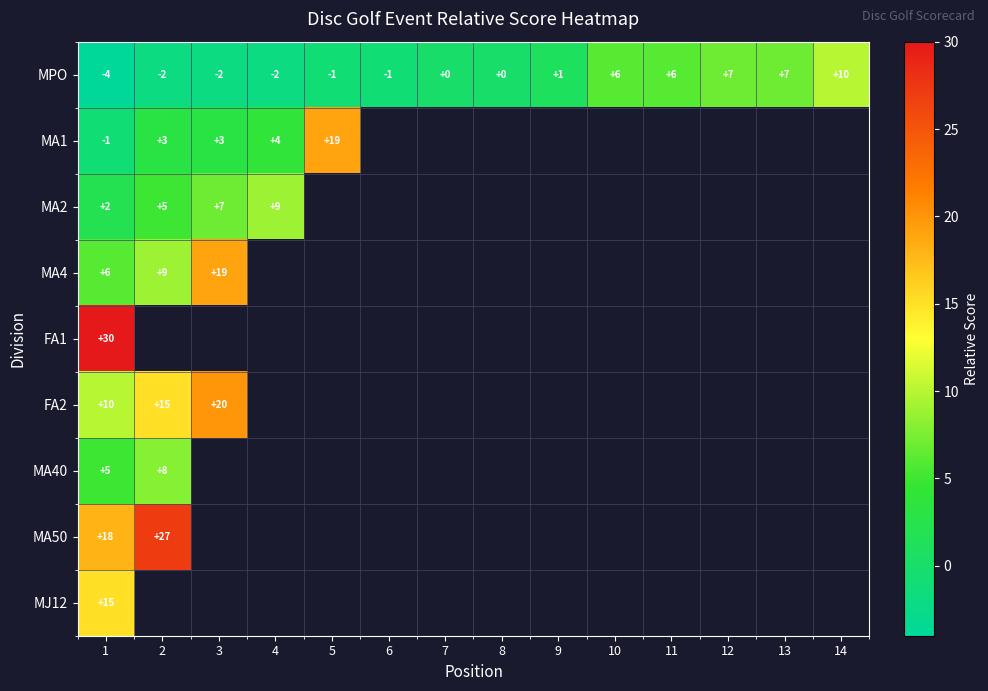

At which label does MPO reach its peak?

14